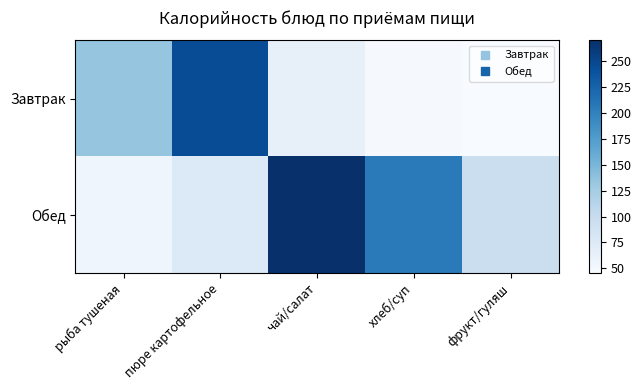

Rank the series by their maximum value, from lowest to highest.

Завтрак, Обед